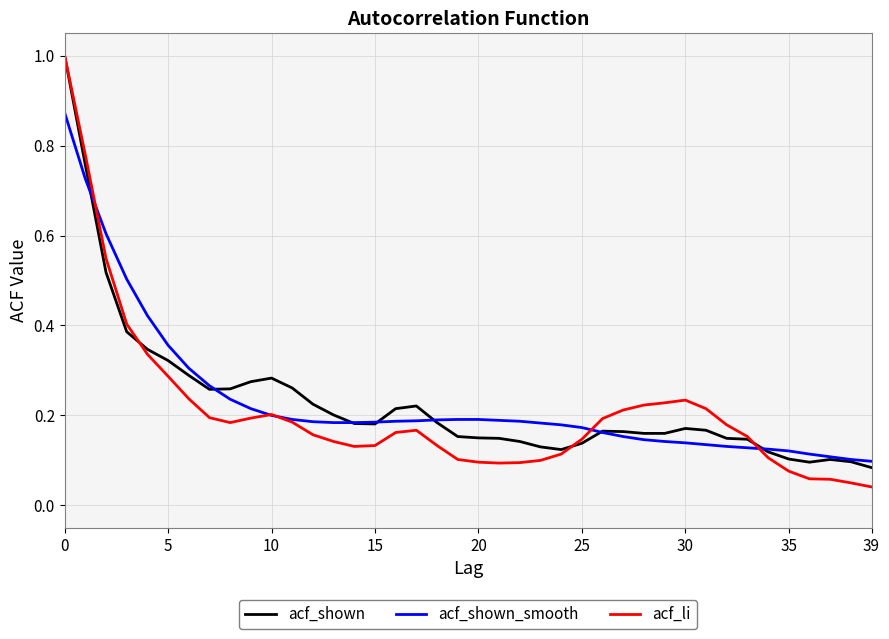

After their last crossing, which series has the higher values: acf_li or acf_shown?

acf_shown